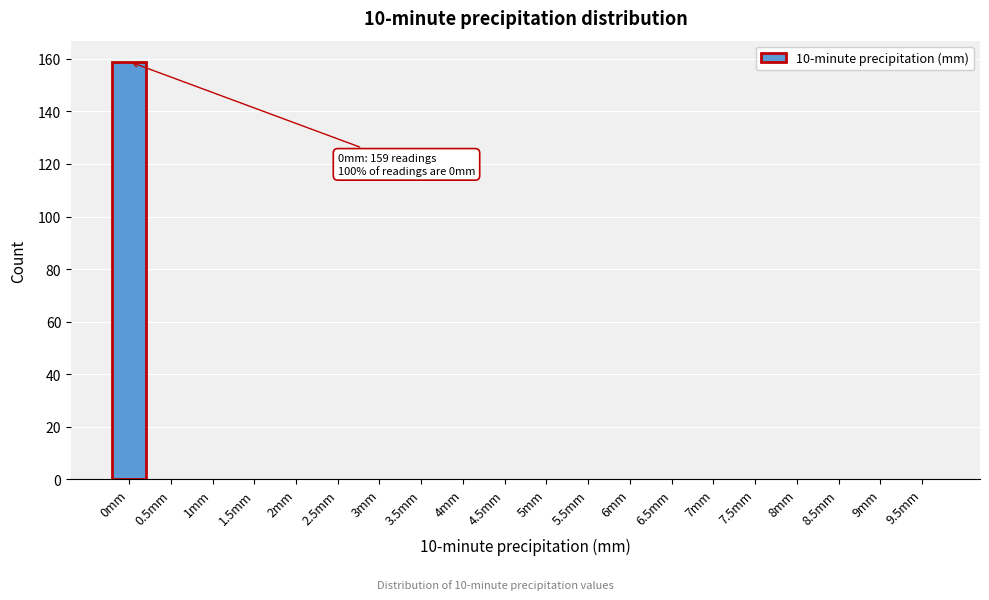

Reading left to right, transcribe all the data shown in this chart.

0mm=159	0.5mm=0	1mm=0	1.5mm=0	2mm=0	2.5mm=0	3mm=0	3.5mm=0	4mm=0	4.5mm=0	5mm=0	5.5mm=0	6mm=0	6.5mm=0	7mm=0	7.5mm=0	8mm=0	8.5mm=0	9mm=0	9.5mm=0